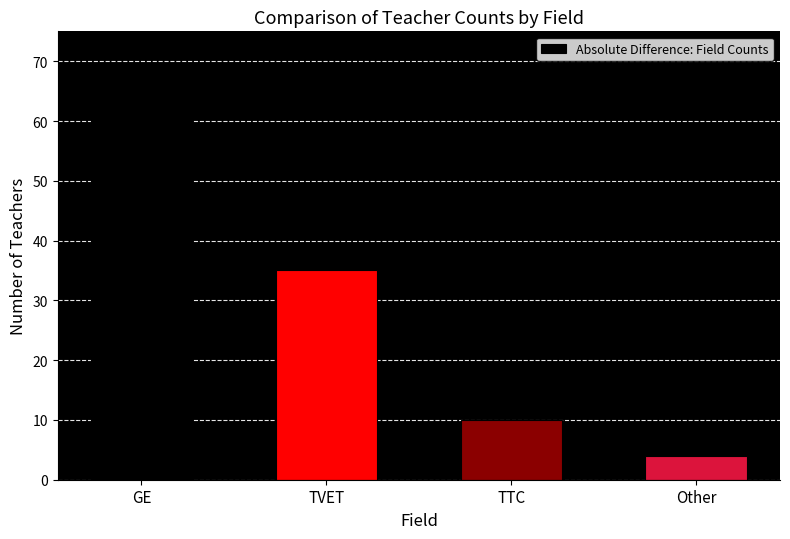

What is the ratio of the value at TTC to the value at TVET?

0.3